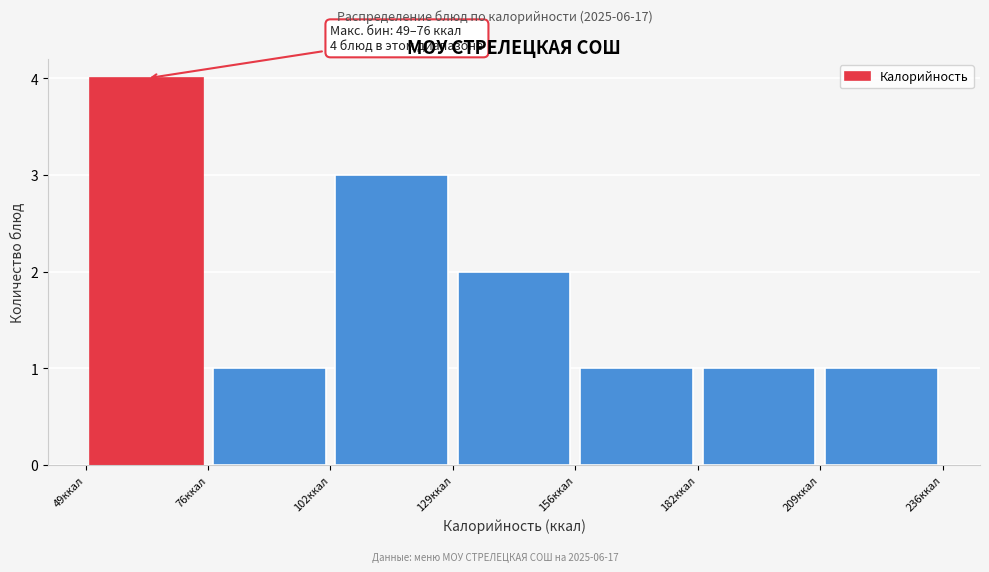

Which range on the x-axis has the tallest bar?

50 to 75